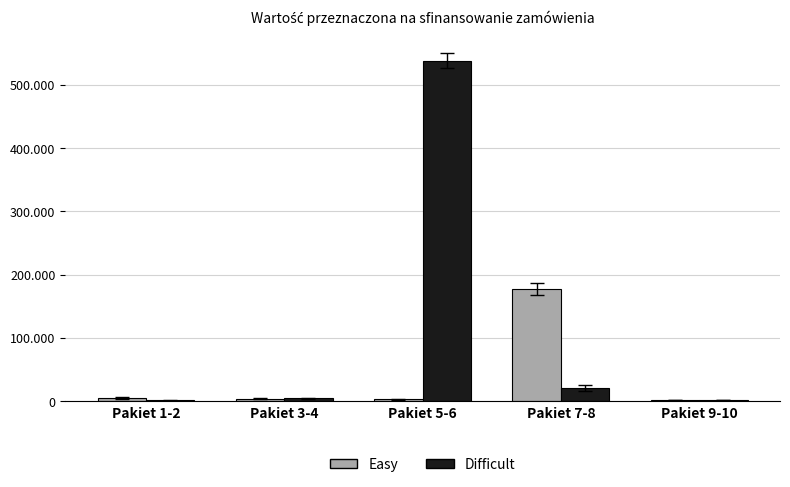

Is the value of Easy at Pakiet 3-4 greater than the value of Difficult at Pakiet 1-2?

Yes